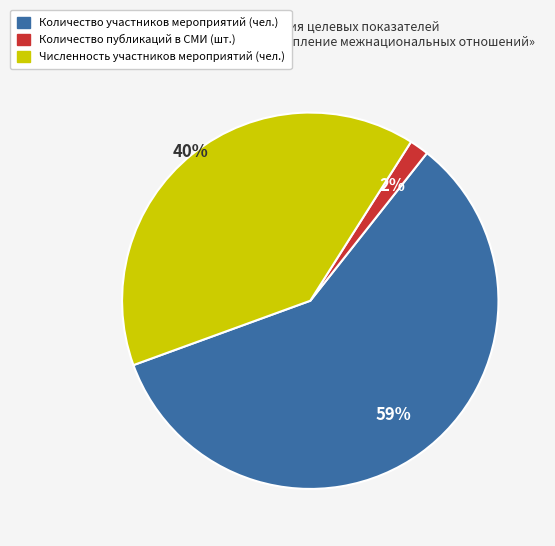

Count the number of slices in the pie.

3